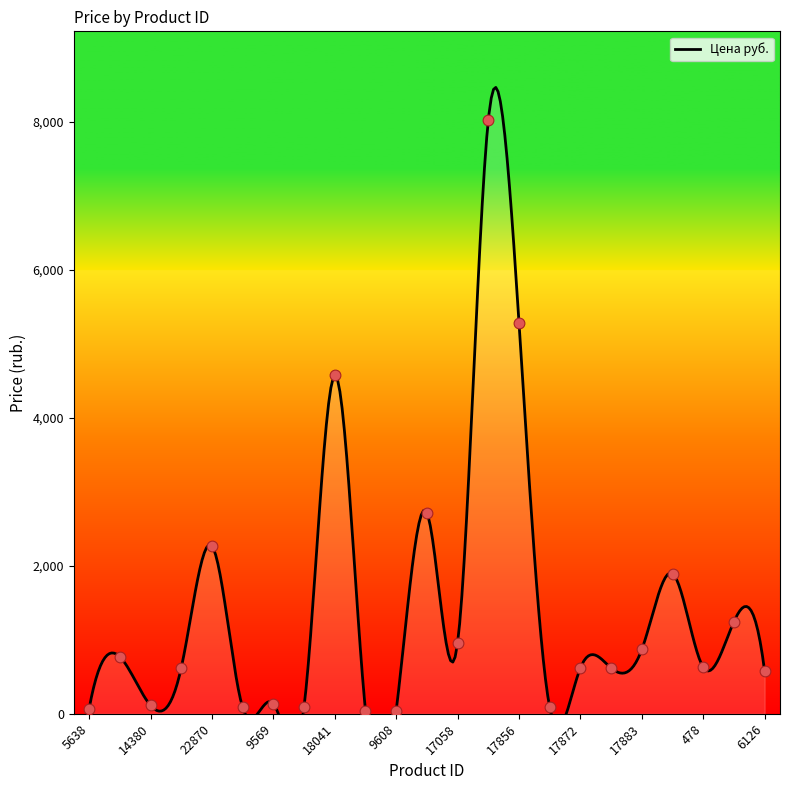

What is the ratio of the value at 5552 to the value at 18041?

1.8